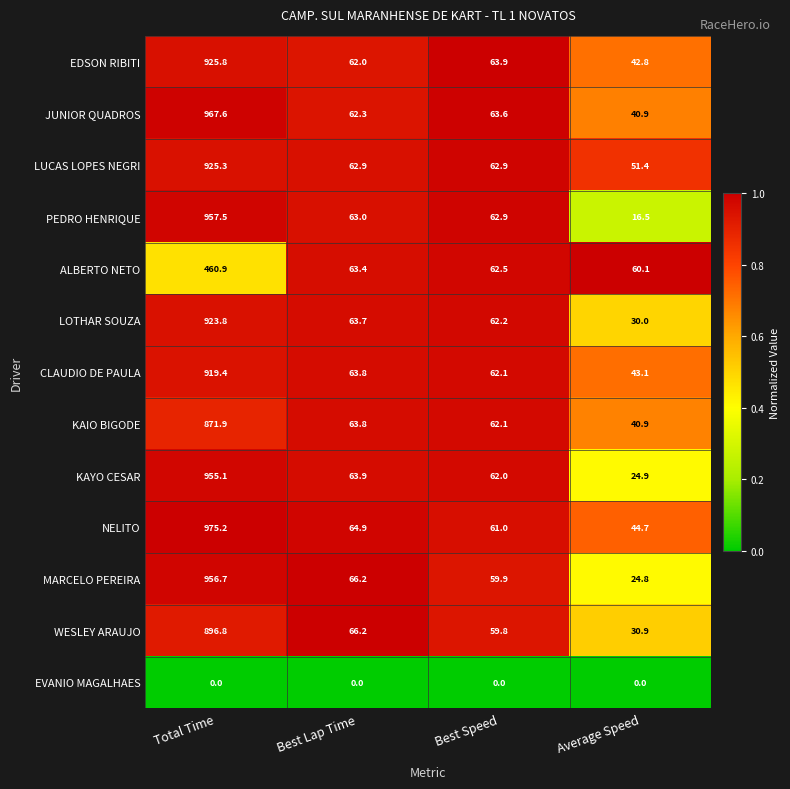

What is the sum of the CLAUDIO DE PAULA values at Total Time and Best Speed?

981.5